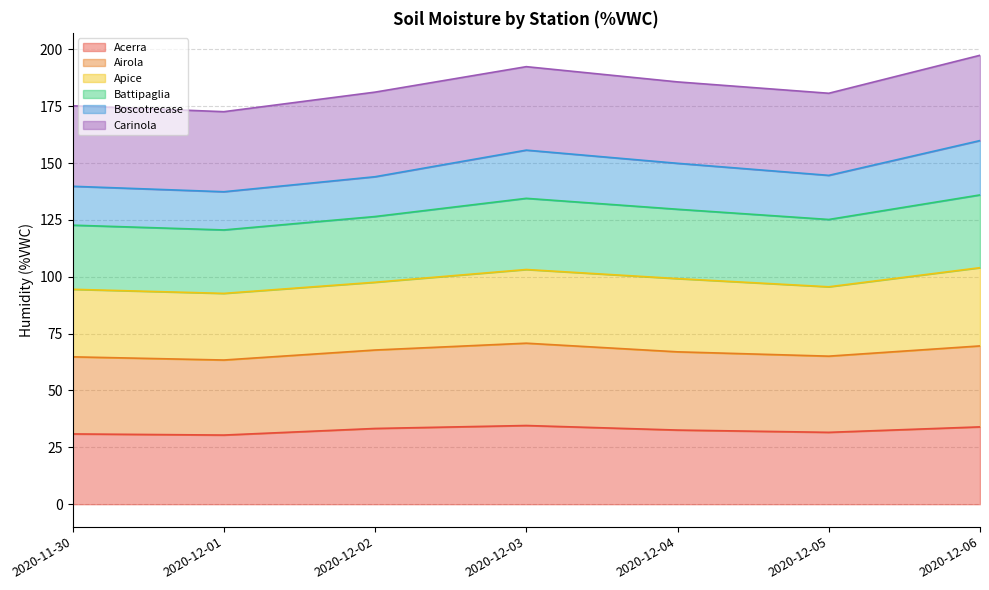

True or false: Acerra has more than 1 interior local peaks.

False